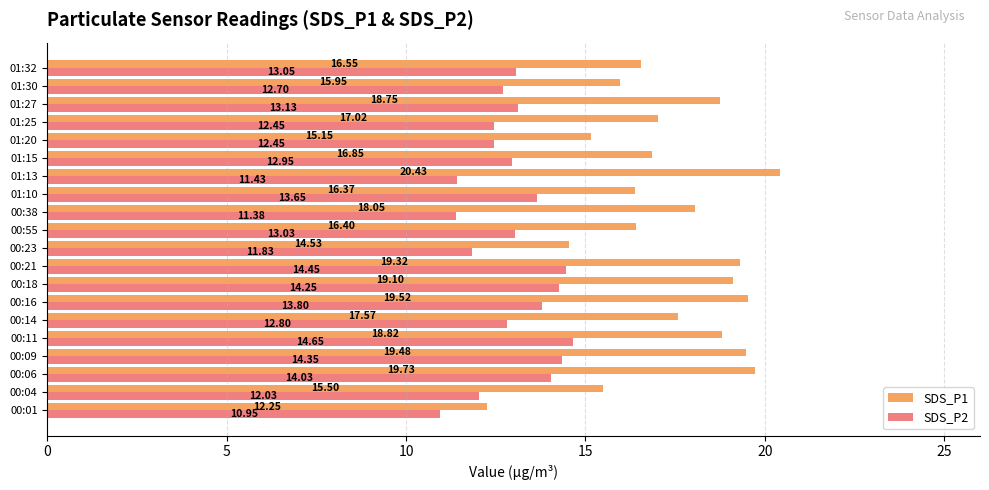

At which category does the chart reach its peak across all series?

01:13